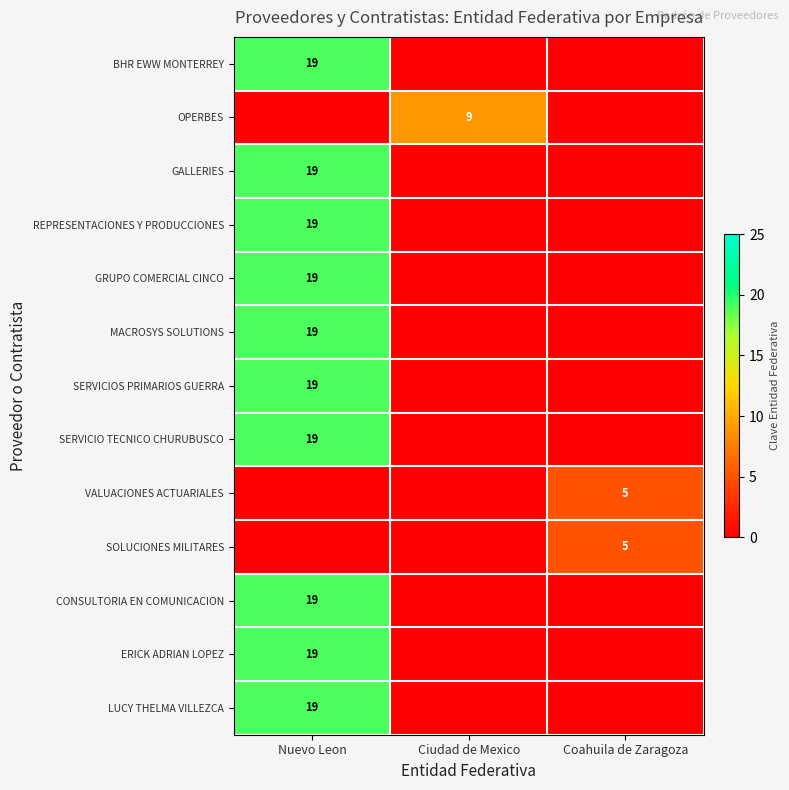

Is it true that CONSULTORIA EN COMUNICACION equals 19 at Nuevo Leon?

True